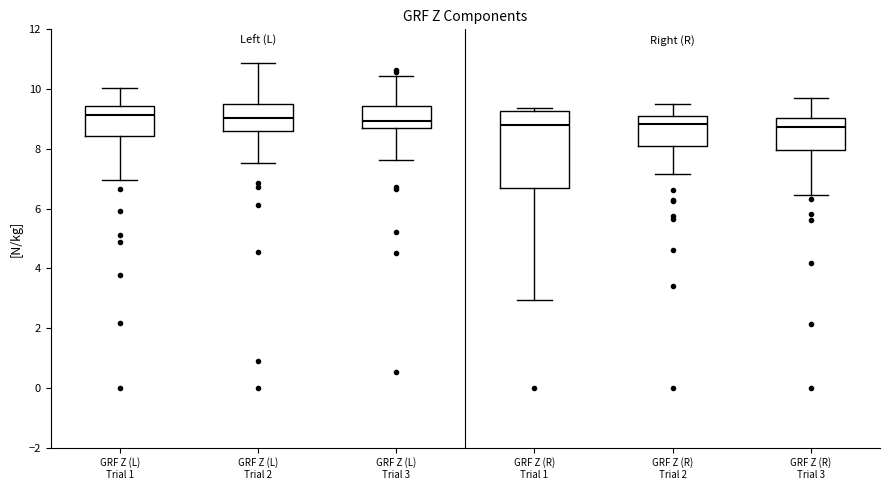

Where is the lower edge of the box for GRF Z (R) Trial 2 on the y-axis? The values are not printed on the chart, so give them approximately, as read against the axis.

8.2